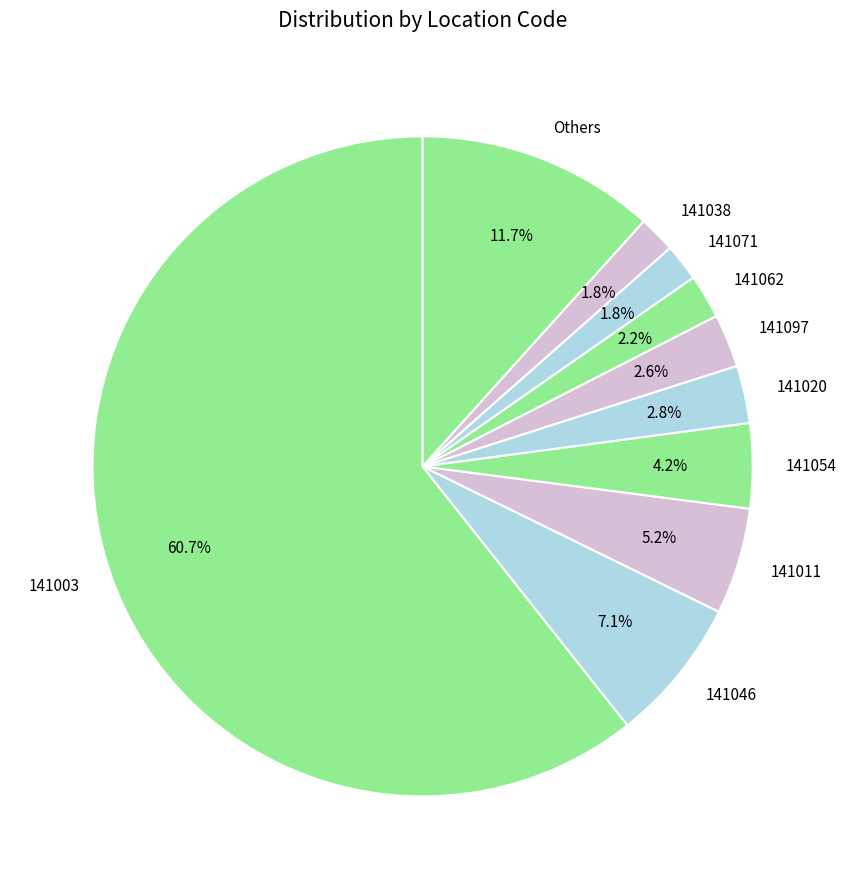

Which slice is the largest?

141003